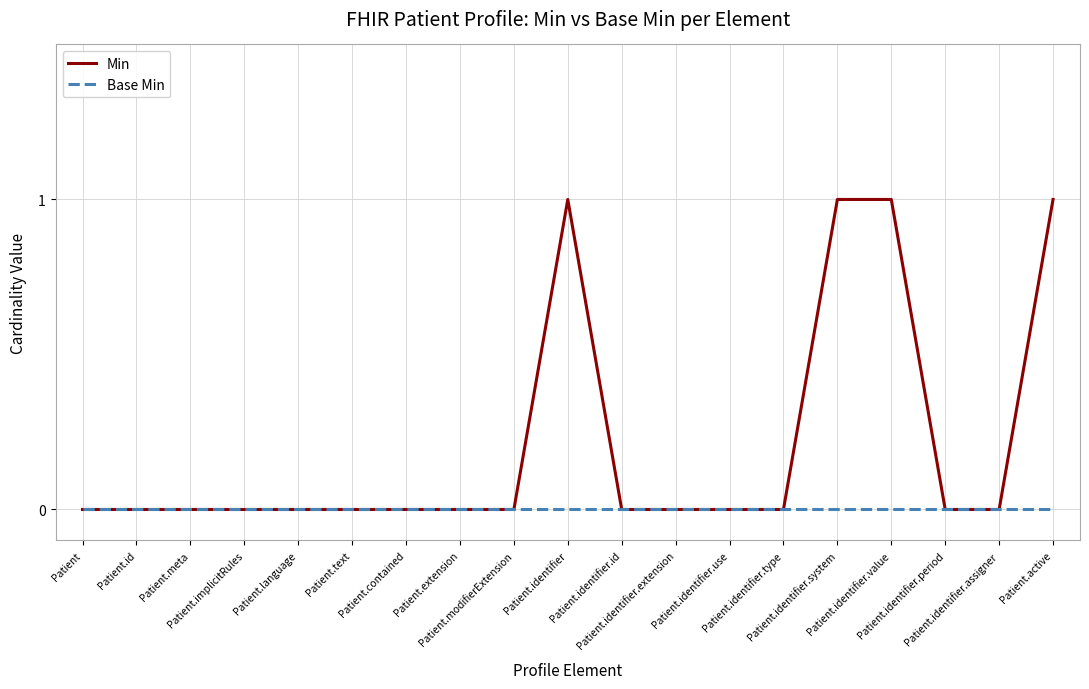

Reading right to left, what are all the values shown in this chart?

Min: Patient.active=1	Patient.identifier.assigner=0	Patient.identifier.period=0	Patient.identifier.value=1	Patient.identifier.system=1	Patient.identifier.type=0	Patient.identifier.use=0	Patient.identifier.extension=0	Patient.identifier.id=0	Patient.identifier=1	Patient.modifierExtension=0	Patient.extension=0	Patient.contained=0	Patient.text=0	Patient.language=0	Patient.implicitRules=0	Patient.meta=0	Patient.id=0	Patient=0
Base Min: Patient.active=0	Patient.identifier.assigner=0	Patient.identifier.period=0	Patient.identifier.value=0	Patient.identifier.system=0	Patient.identifier.type=0	Patient.identifier.use=0	Patient.identifier.extension=0	Patient.identifier.id=0	Patient.identifier=0	Patient.modifierExtension=0	Patient.extension=0	Patient.contained=0	Patient.text=0	Patient.language=0	Patient.implicitRules=0	Patient.meta=0	Patient.id=0	Patient=0